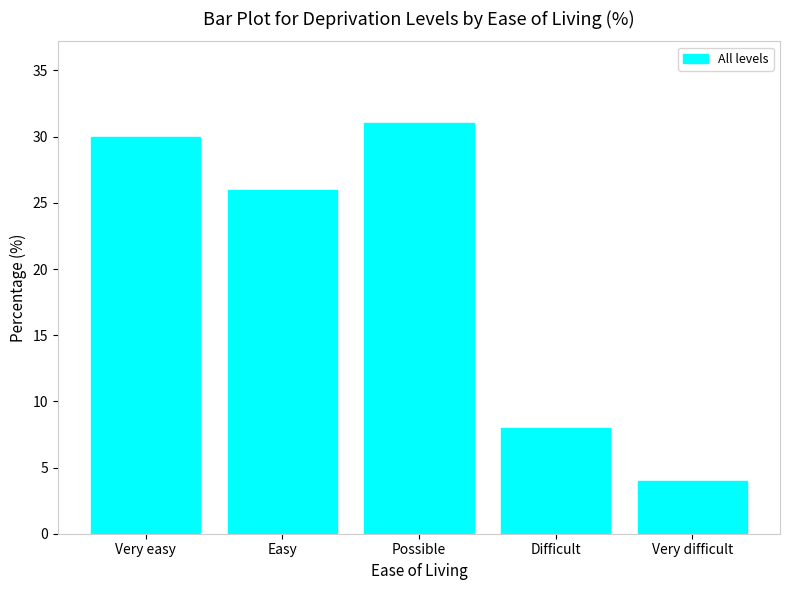

Reading left to right, extract all data points from this chart.

Very easy=30	Easy=26	Possible=31	Difficult=8	Very difficult=4